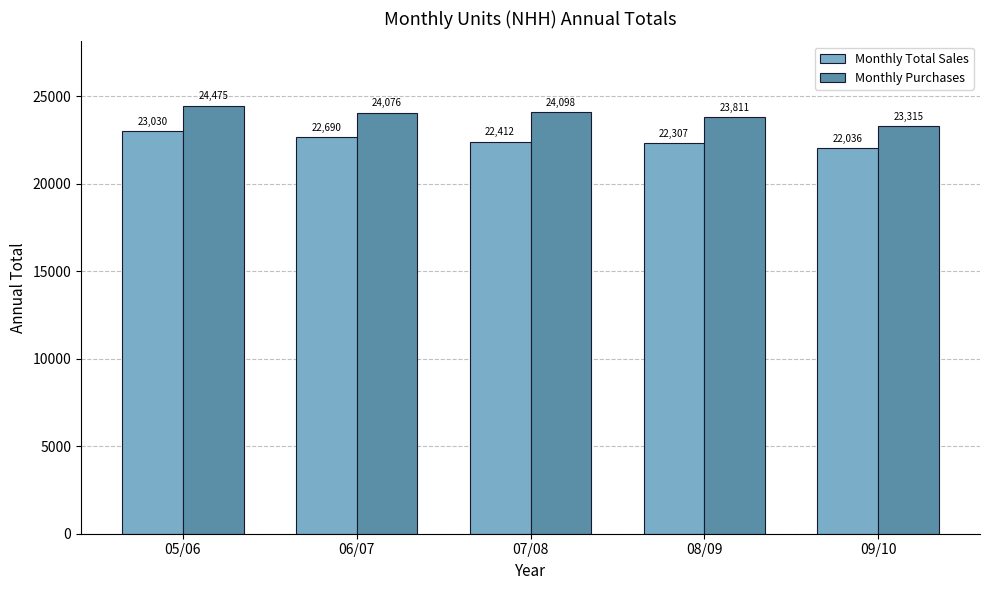

Is it true that Monthly Purchases equals 14211.7 at 06/07?

False